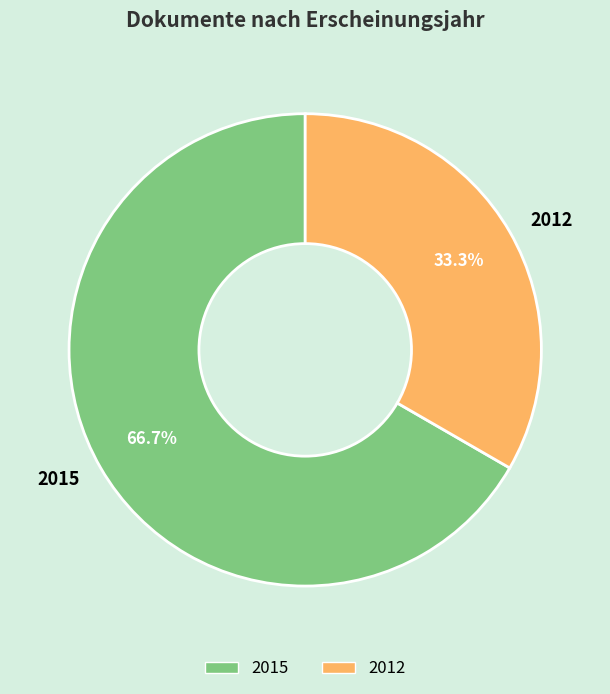

What percentage do 2012 and 2015 together represent?

100.0%